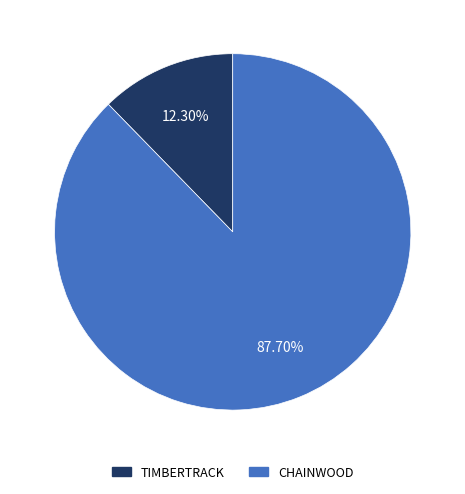

Is there a majority slice in this chart?

Yes